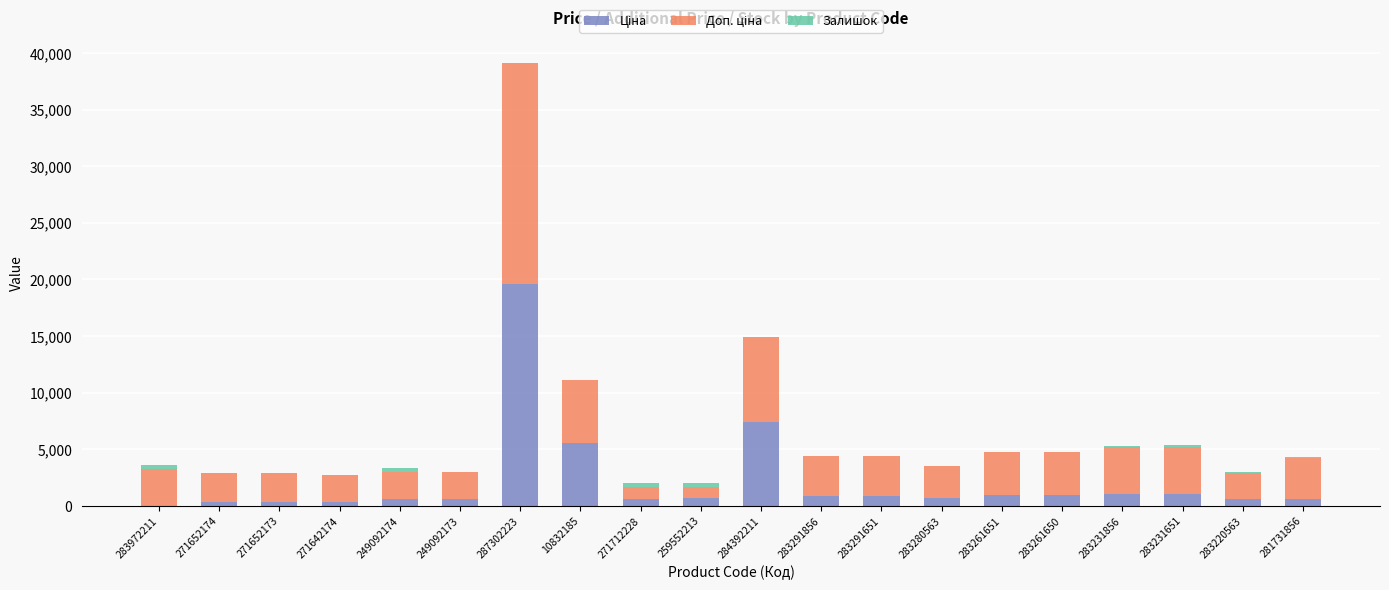

At which category is the sum across all series the highest?

287302223